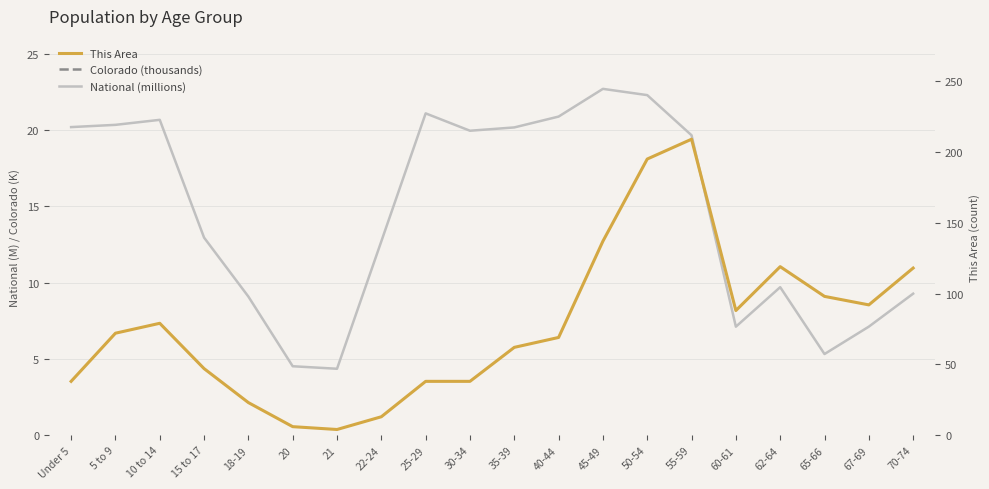

How many times do This Area and Colorado (thousands) cross each other?

2